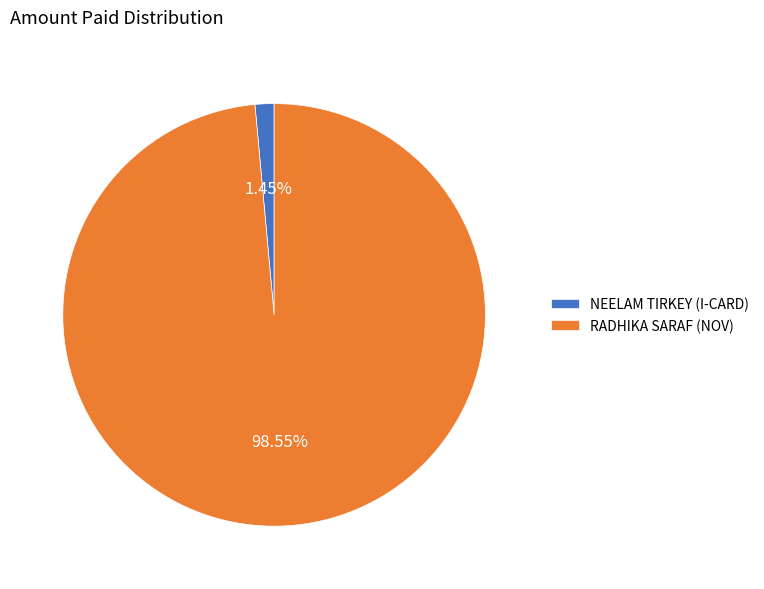

Combined, do RADHIKA SARAF (NOV) and NEELAM TIRKEY (I-CARD) account for over 50%?

Yes